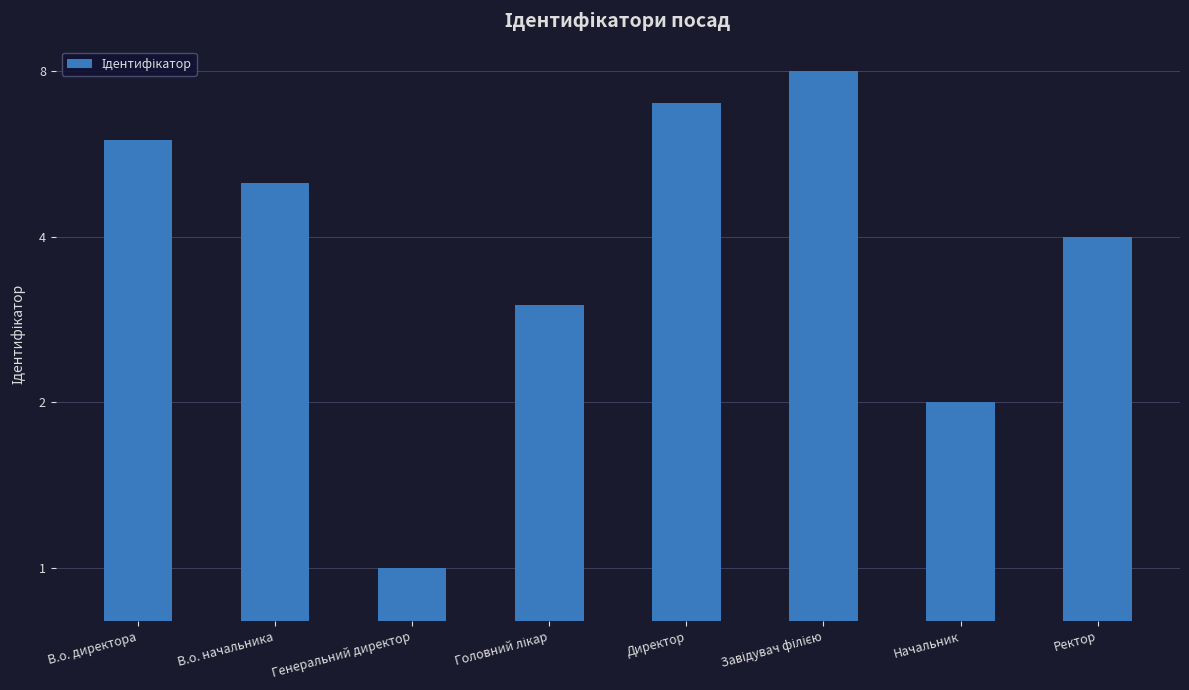

What is the sum of the values at Ректор and Начальник?

6